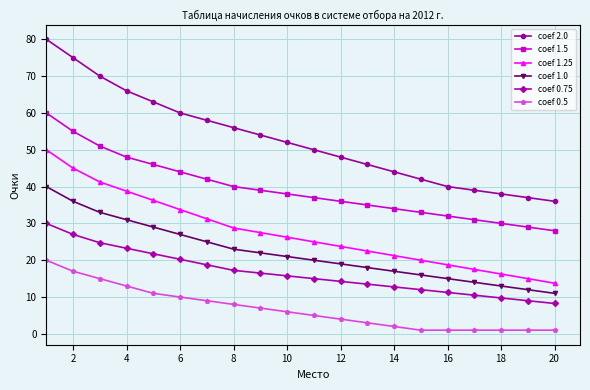

Rank the series by their maximum value, from highest to lowest.

coef 2.0, coef 1.5, coef 1.25, coef 1.0, coef 0.75, coef 0.5